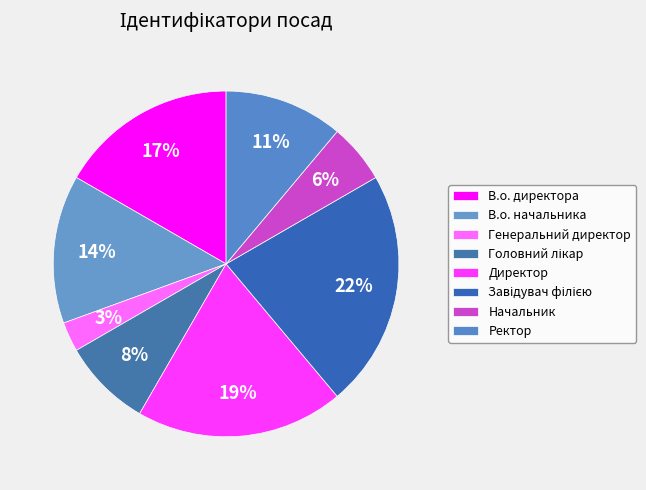

Does Головний лікар represent more than half of the total?

No